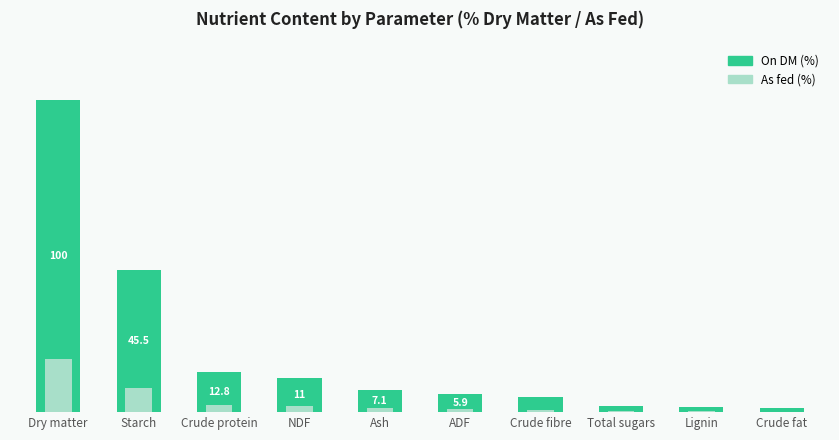

Count the number of data series in this chart.

2